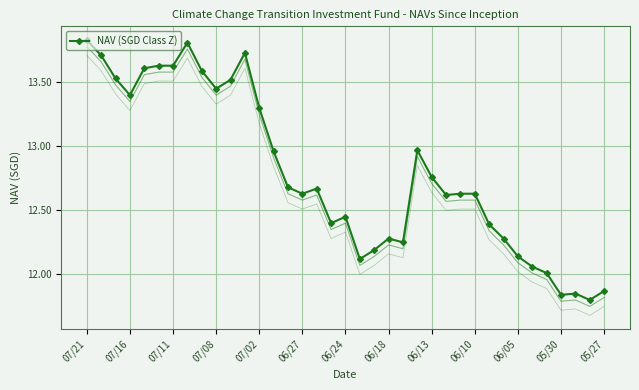

True or false: NAV (SGD Class Z) has more than 2 points higher than both neighbors.

True